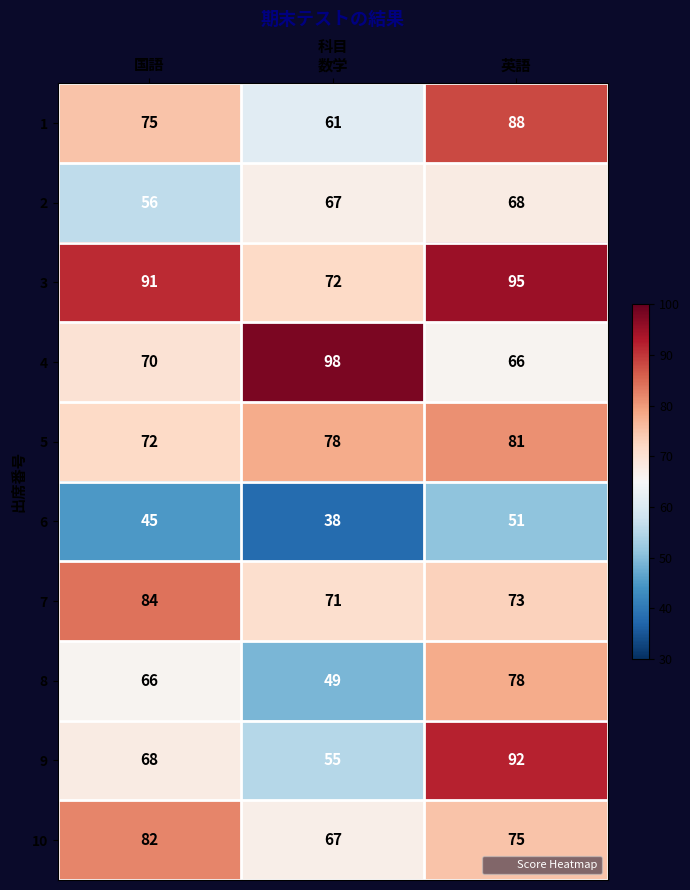

Reading left to right, what are all the values shown in this chart?

1: 国語=75	数学=61	英語=88
2: 国語=56	数学=67	英語=68
3: 国語=91	数学=72	英語=95
4: 国語=70	数学=98	英語=66
5: 国語=72	数学=78	英語=81
6: 国語=45	数学=38	英語=51
7: 国語=84	数学=71	英語=73
8: 国語=66	数学=49	英語=78
9: 国語=68	数学=55	英語=92
10: 国語=82	数学=67	英語=75